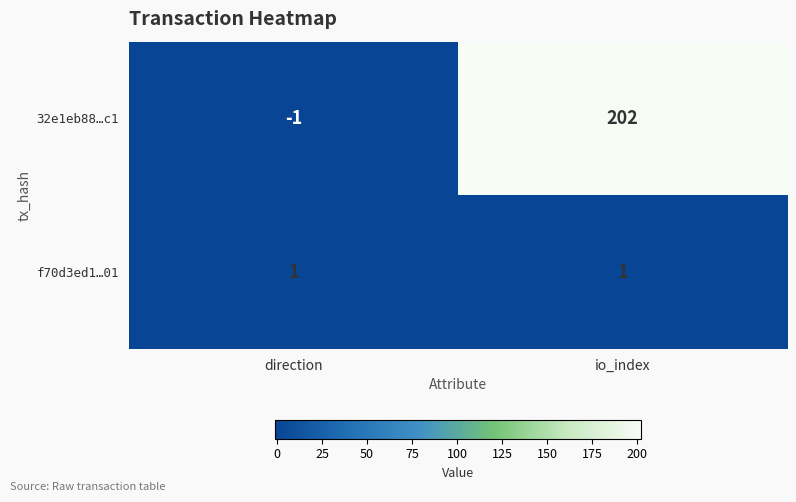

The 32e1eb88…c1 series shows 107 at io_index. True or false?

False